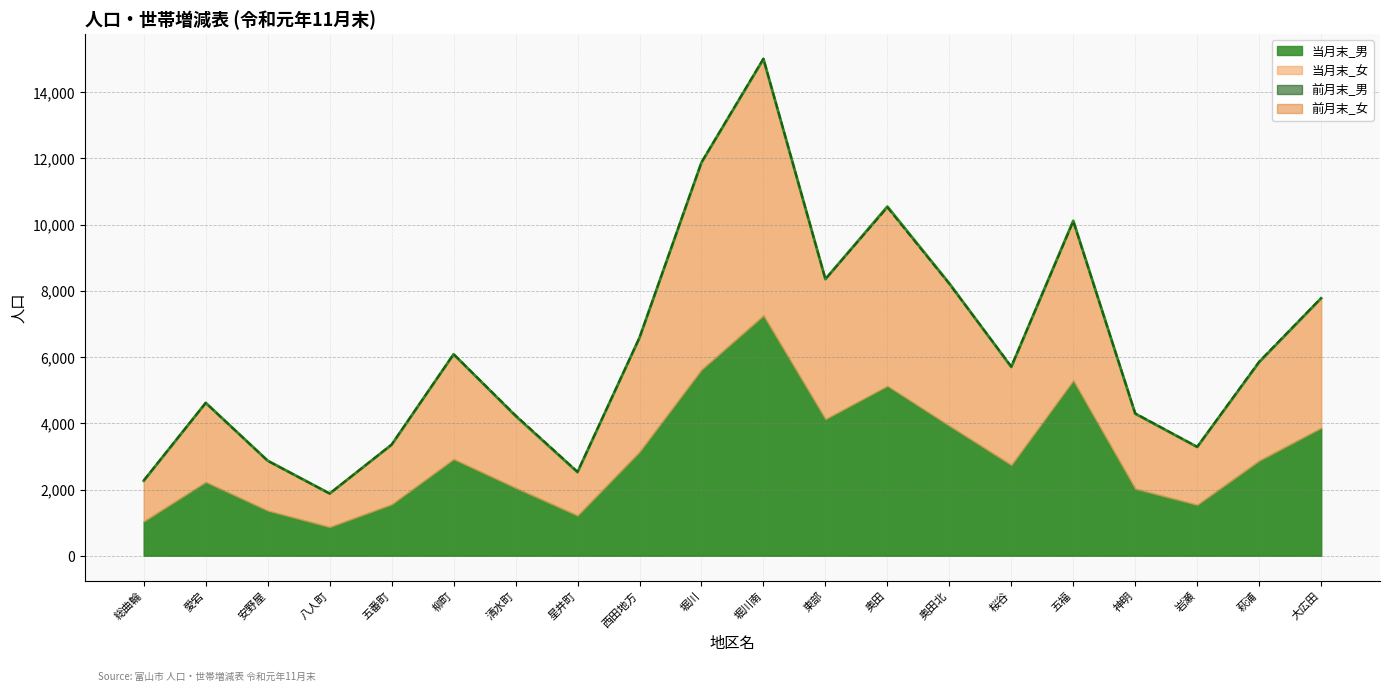

What is the difference between the second highest and second lowest values in the 前月末_合計（線） series?

9609